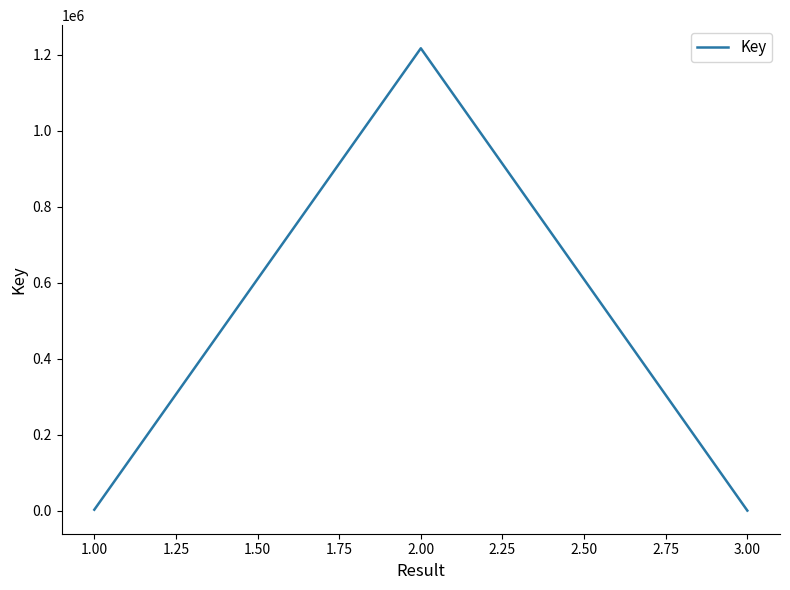

Count the number of data series in this chart.

1